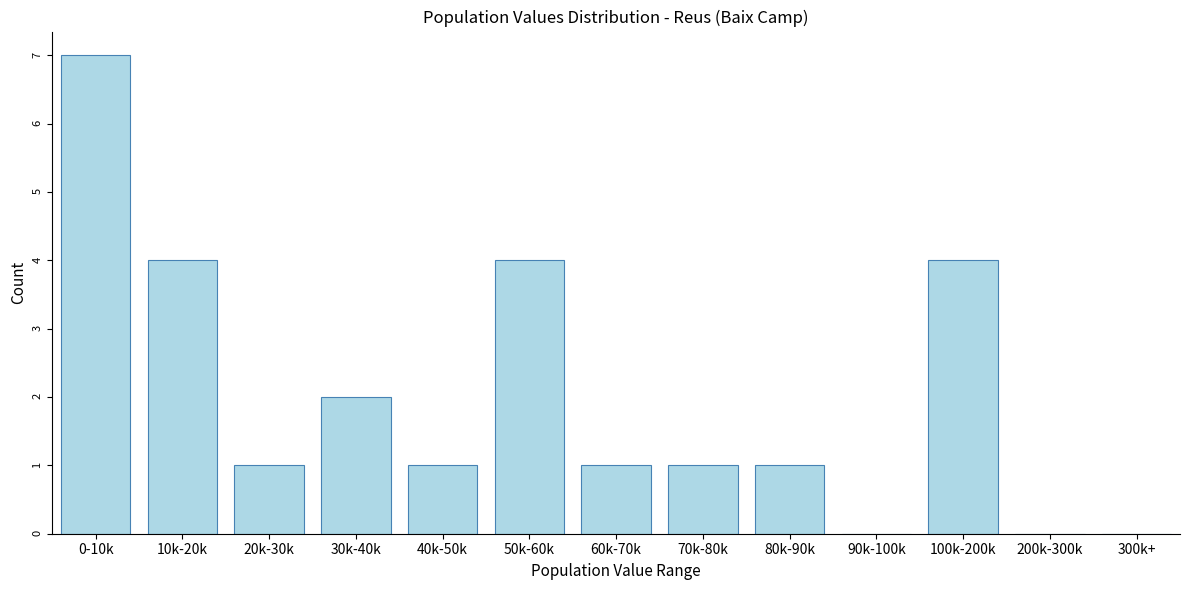

Reading left to right, what are all the values shown in this chart?

0-10k=7	10k-20k=4	20k-30k=1	30k-40k=2	40k-50k=1	50k-60k=4	60k-70k=1	70k-80k=1	80k-90k=1	90k-100k=0	100k-200k=4	200k-300k=0	300k+=0